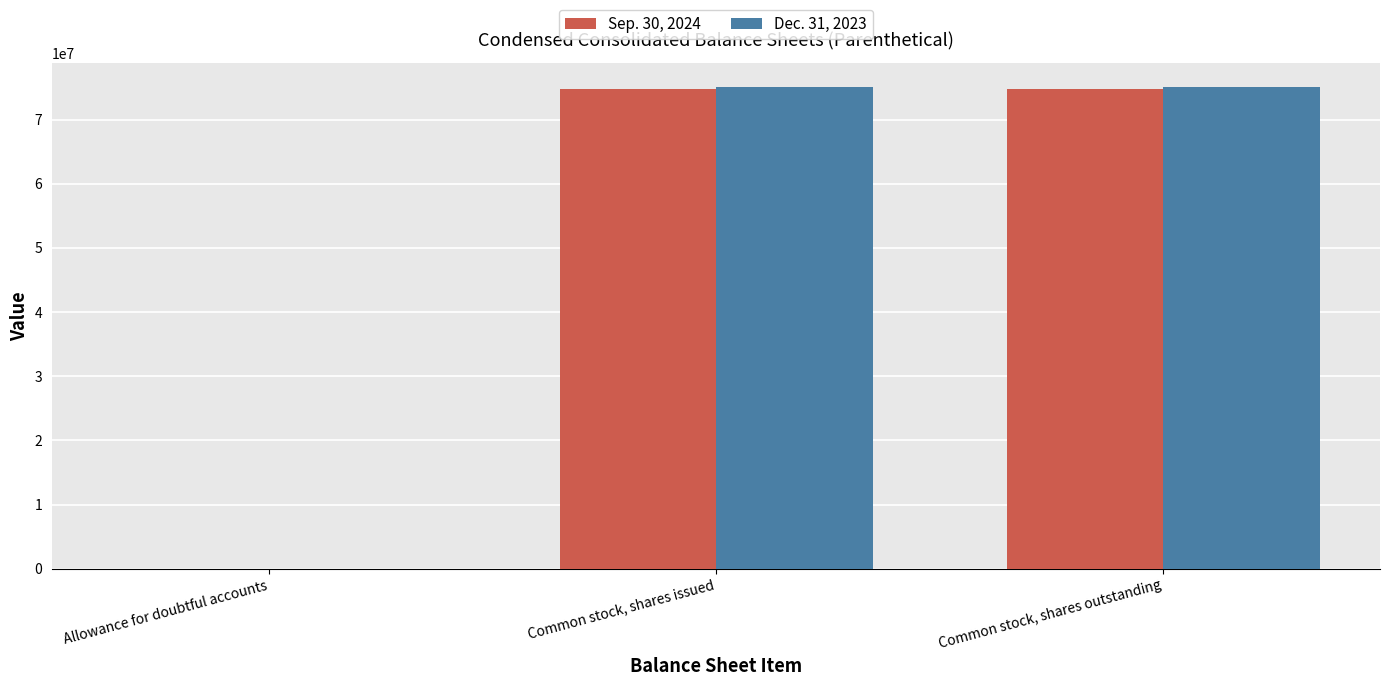

How many groups of bars are there?

3